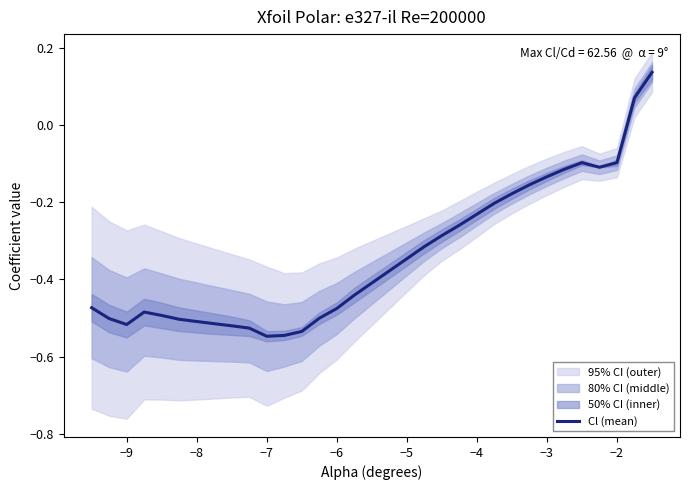

How many data points are above 0?

2